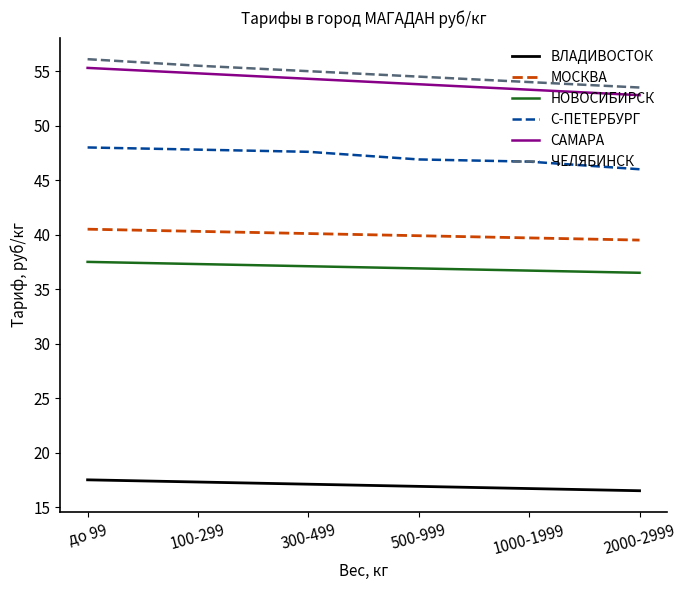

The НОВОСИБИРСК series shows 36.7 at 1000-1999. True or false?

True